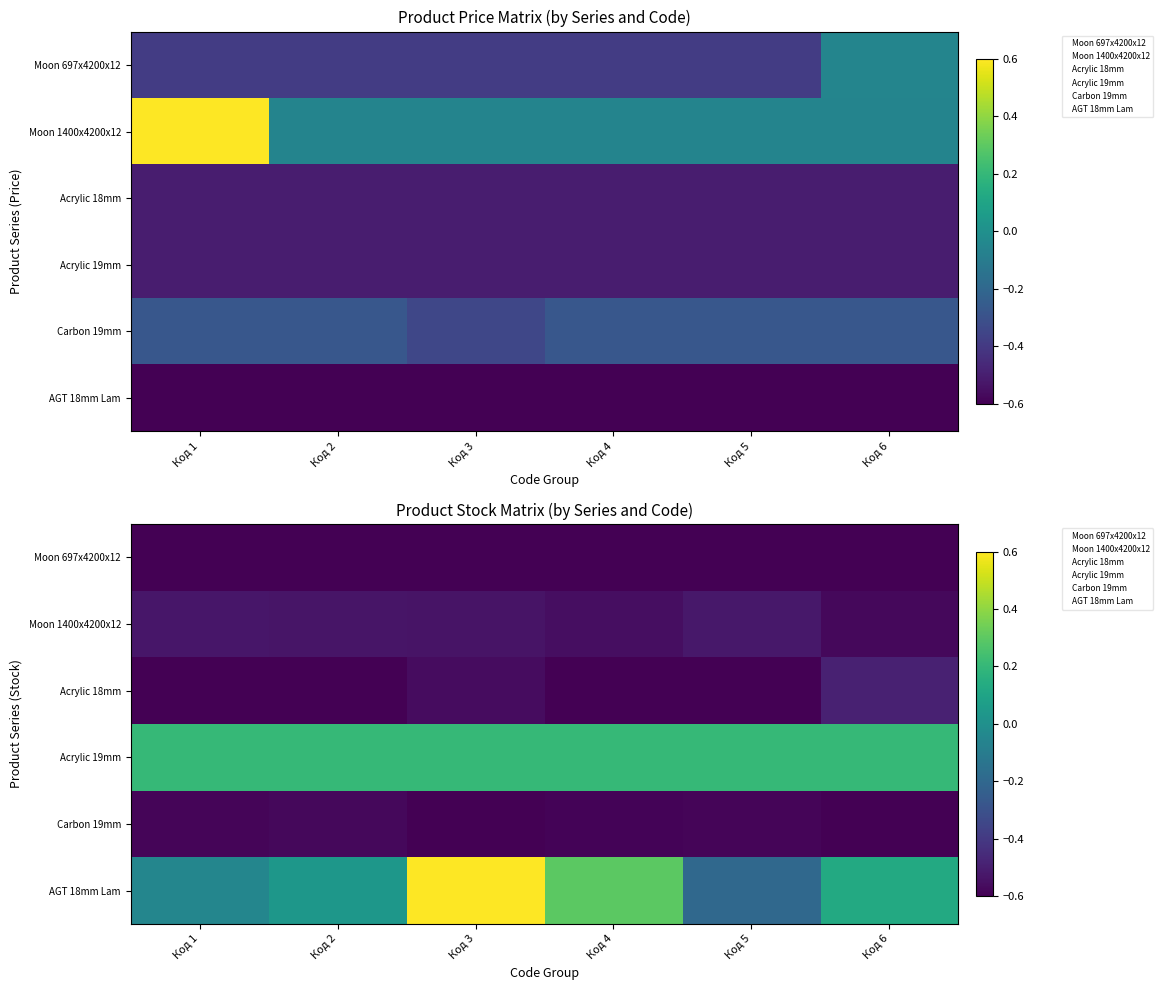

Between Код 2 and Код 3, which series saw the biggest shift?

AGT 18mm Lam